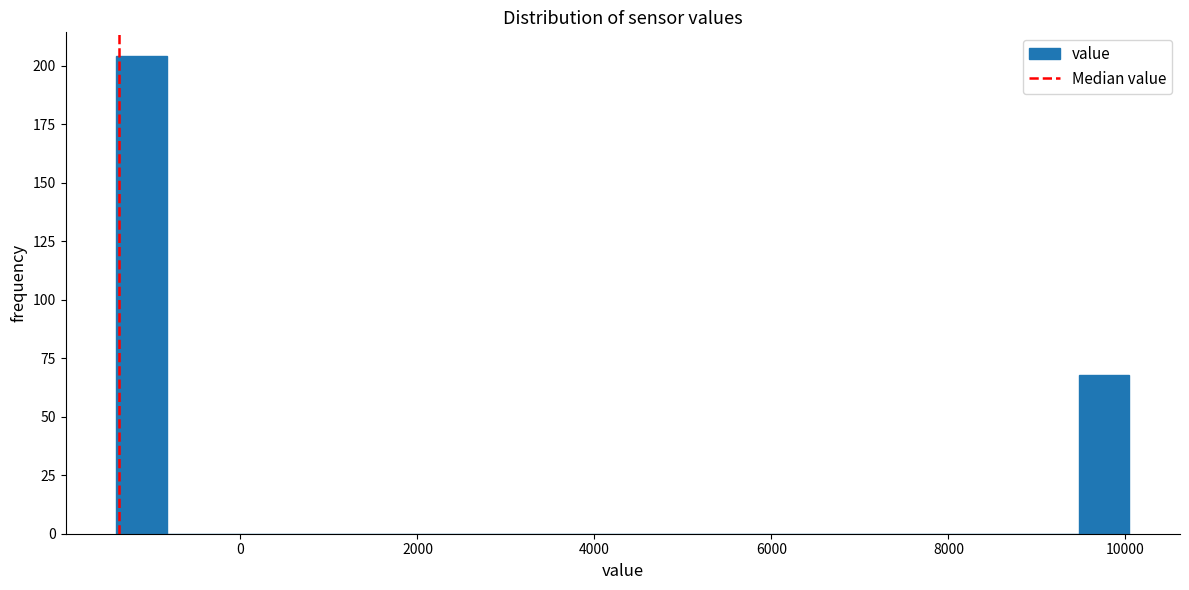

Around what value on the x-axis is the tallest bar? Give the approximate position of its centre, as read against the axis.

-1200